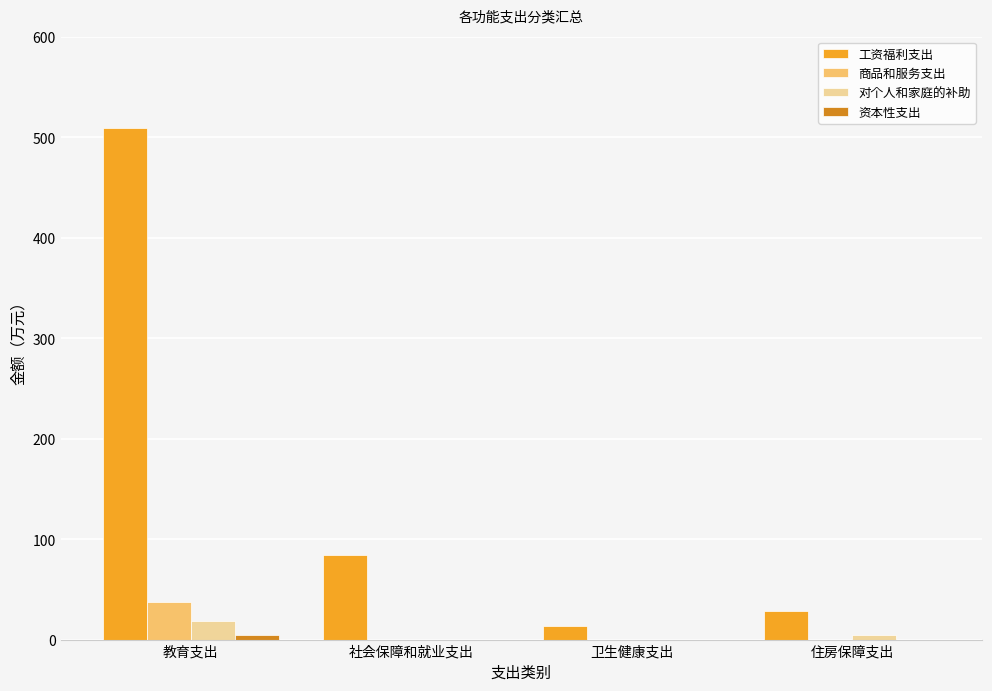

What is the greatest value displayed?

509.1